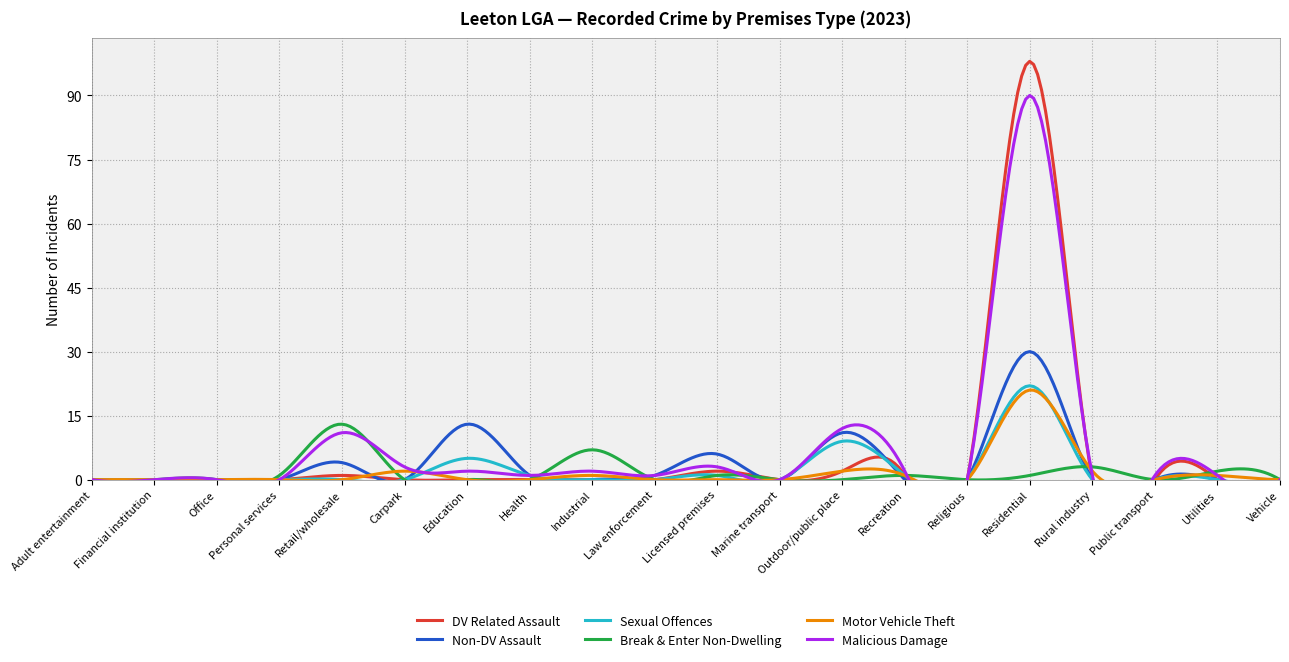

Between Licensed premises and Rural industry, which series saw the biggest shift?

Non-DV Assault